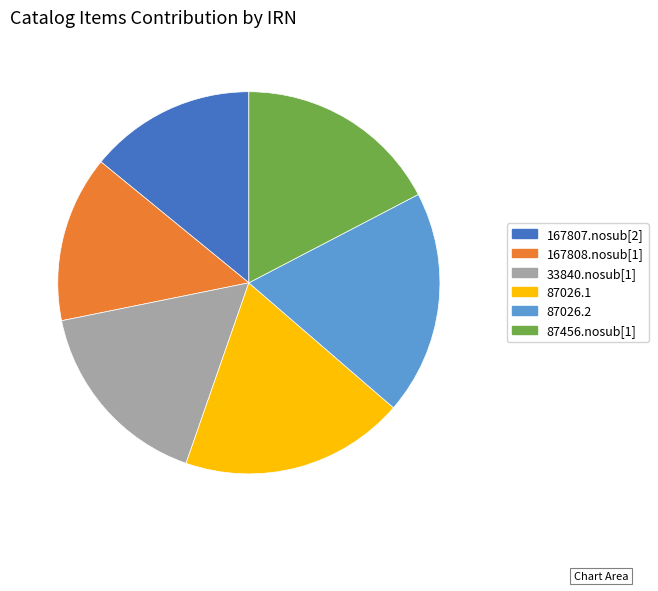

How many slices are in this pie chart?

6